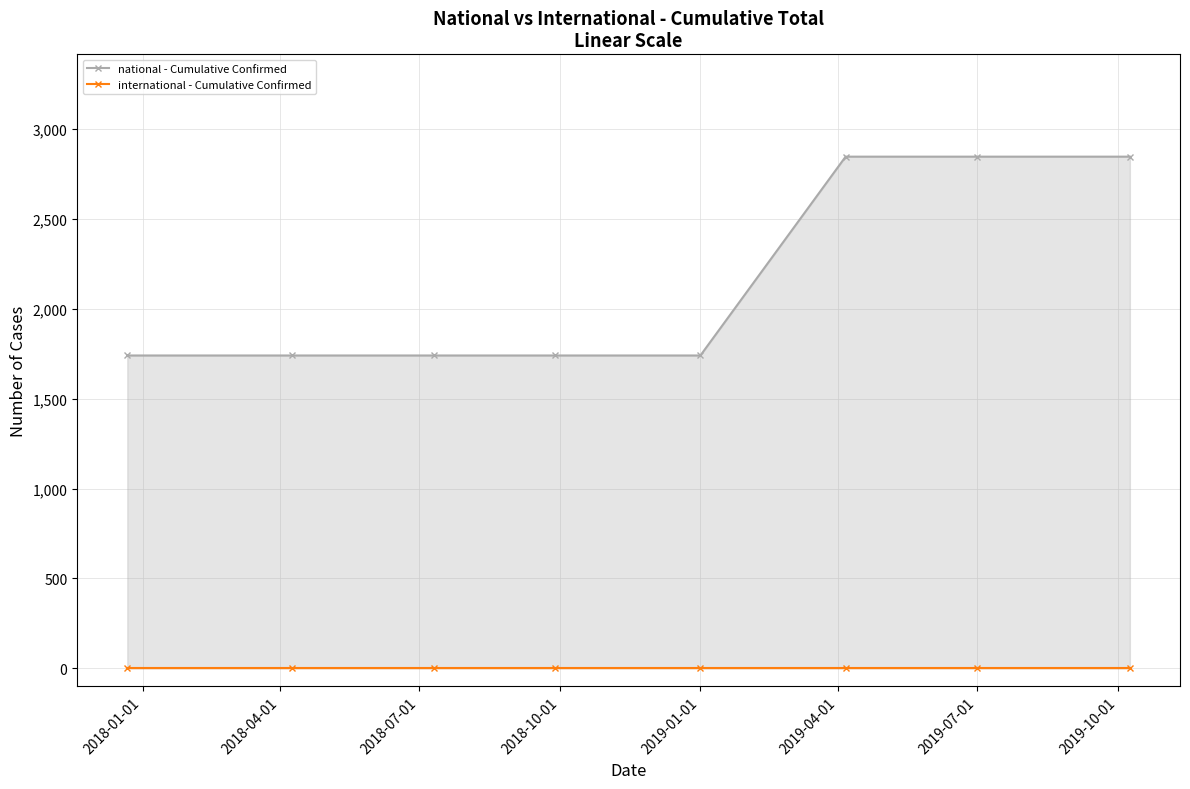

List the series in order of their overall mean, highest first.

national - Cumulative Confirmed, international - Cumulative Confirmed